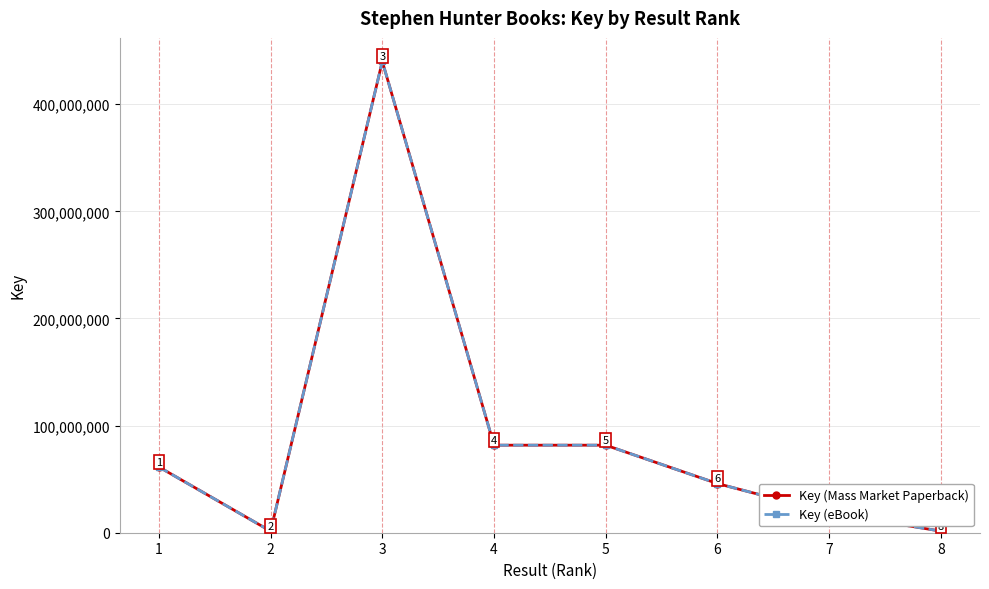

The Key (Mass Market Paperback) series shows 25404838 at 5. True or false?

False